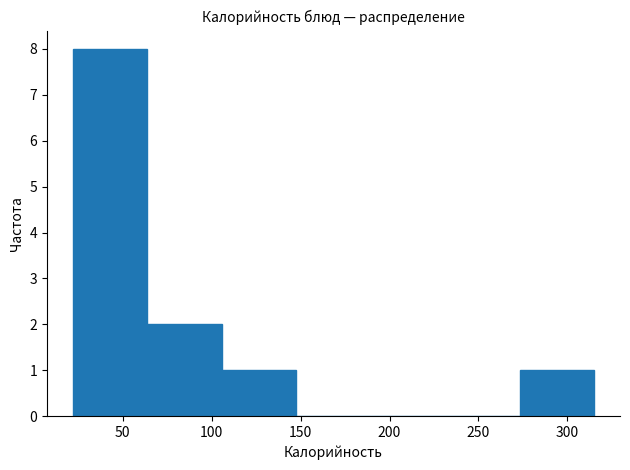

Reading left to right, list every bar in this chart as the range it spans on the x-axis followed by its height. Neither the bar edges nor the heights are printed on the chart, so give them approximately, as read against the axes.

20 to 65: 8
65 to 105: 2
105 to 150: 1
150 to 190: 0
190 to 230: 0
230 to 275: 0
275 to 315: 1